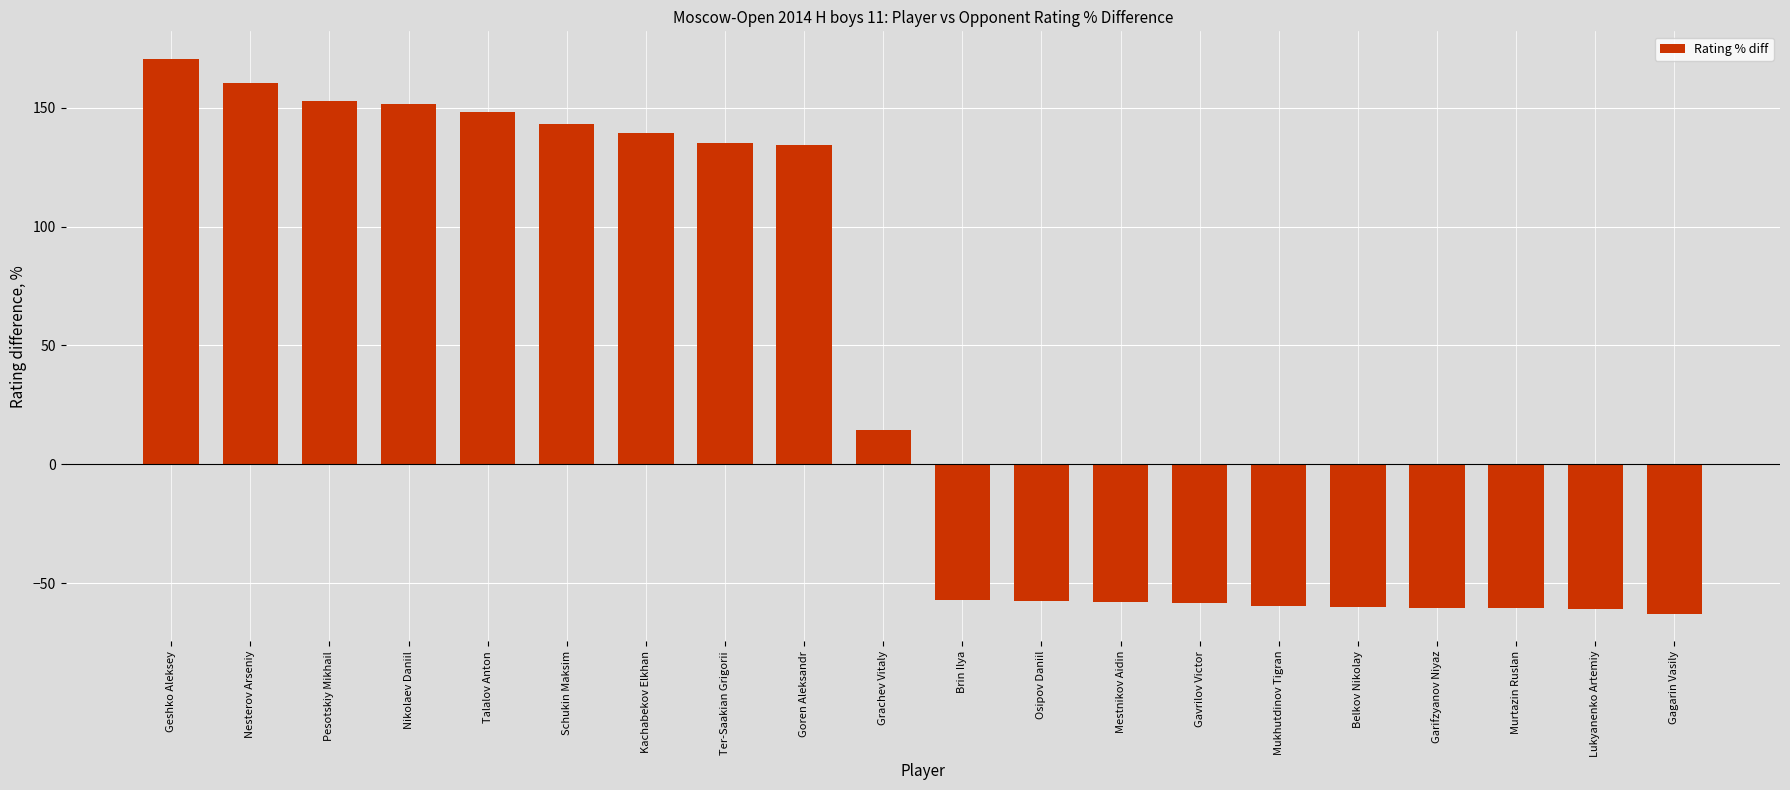

What is the approximate value at Gavrilov Victor?

-58.6